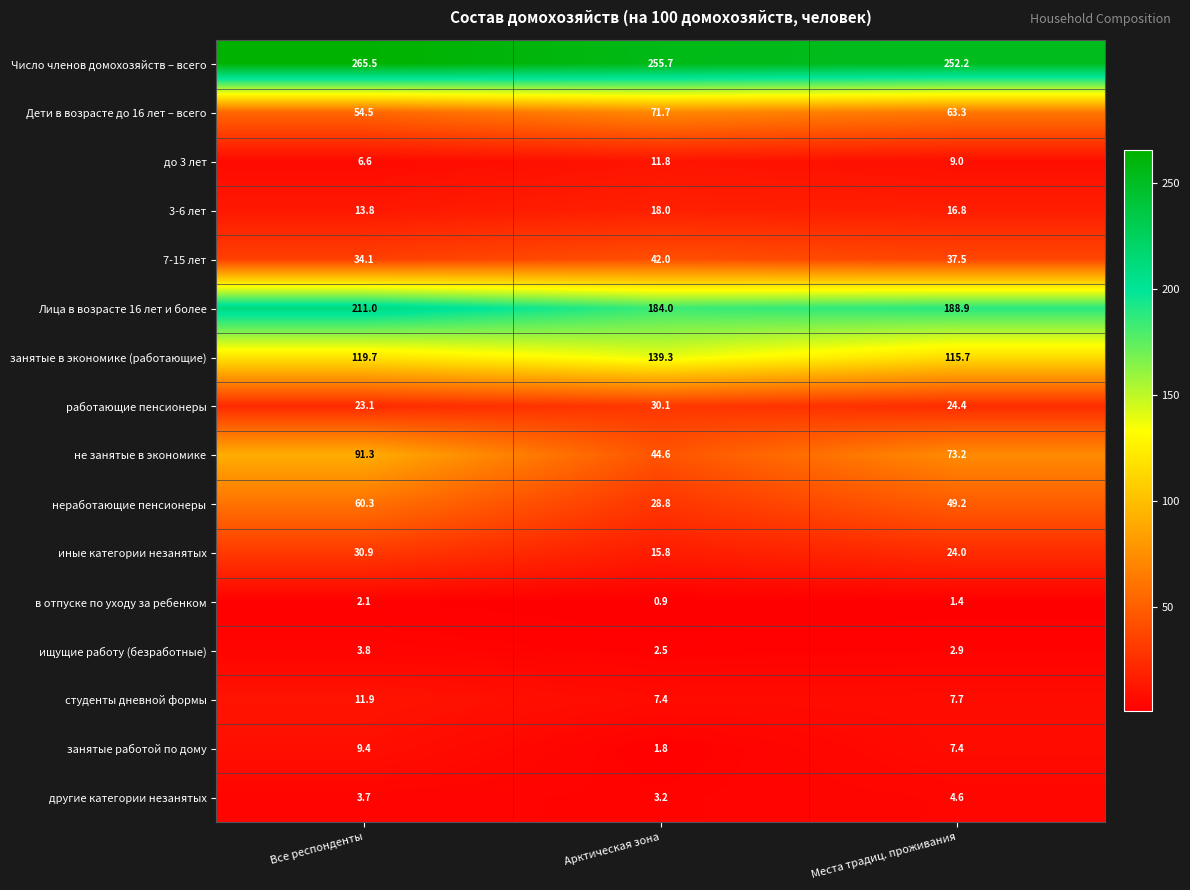

At which label is занятые работой по дому closest to 5?

Места традиц. проживания